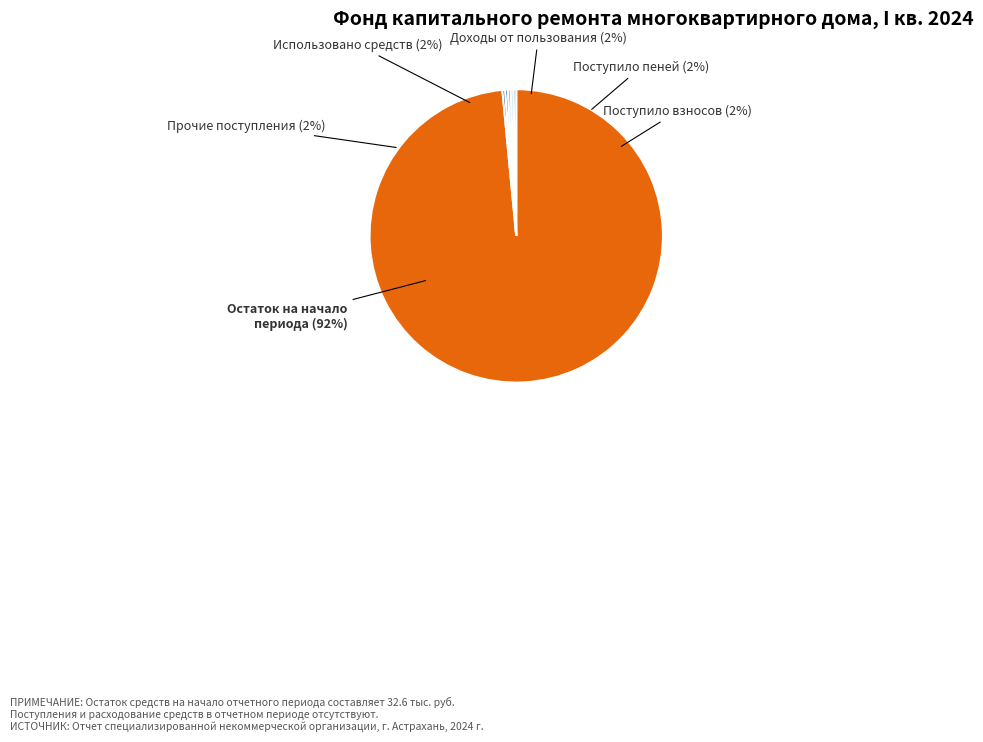

The Строительный контроль водоснабжения slice represents 8% of the pie. True or false?

False